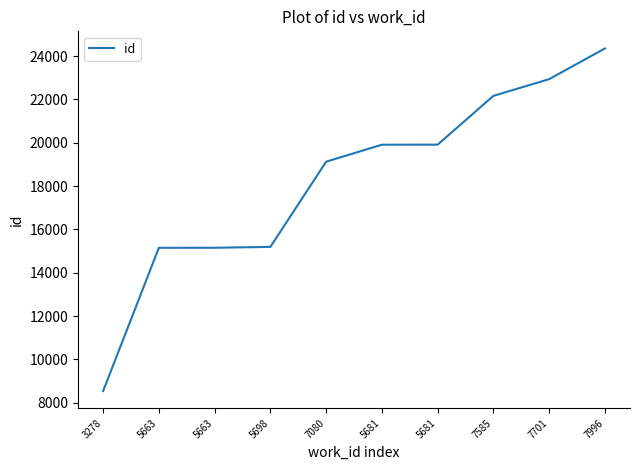

List the labels in order of value, smallest first.

3278, 5663, 5663, 5698, 7080, 5681, 5681, 7585, 7701, 7996